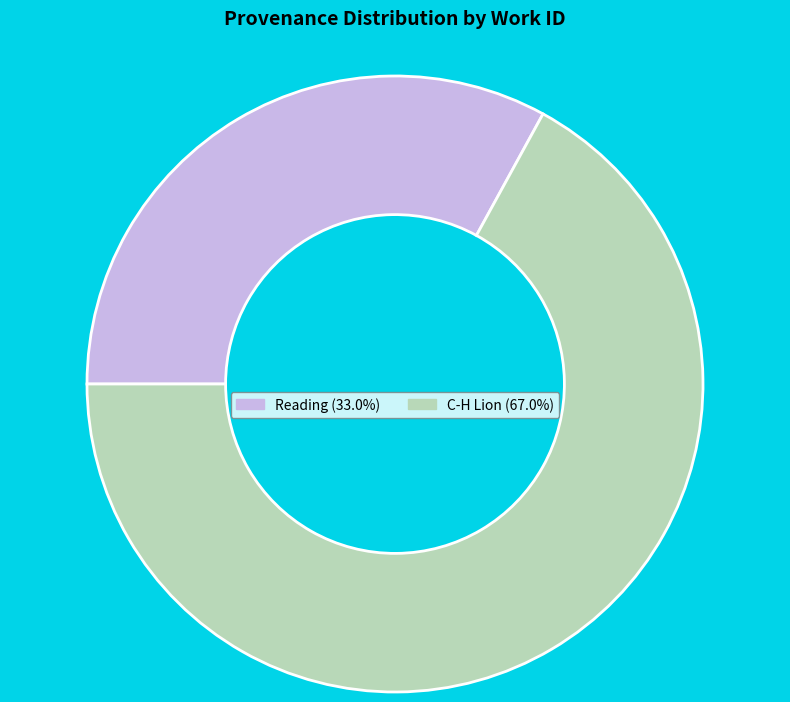

Rank the categories by value from lowest to highest.

Reading, C-H Lion